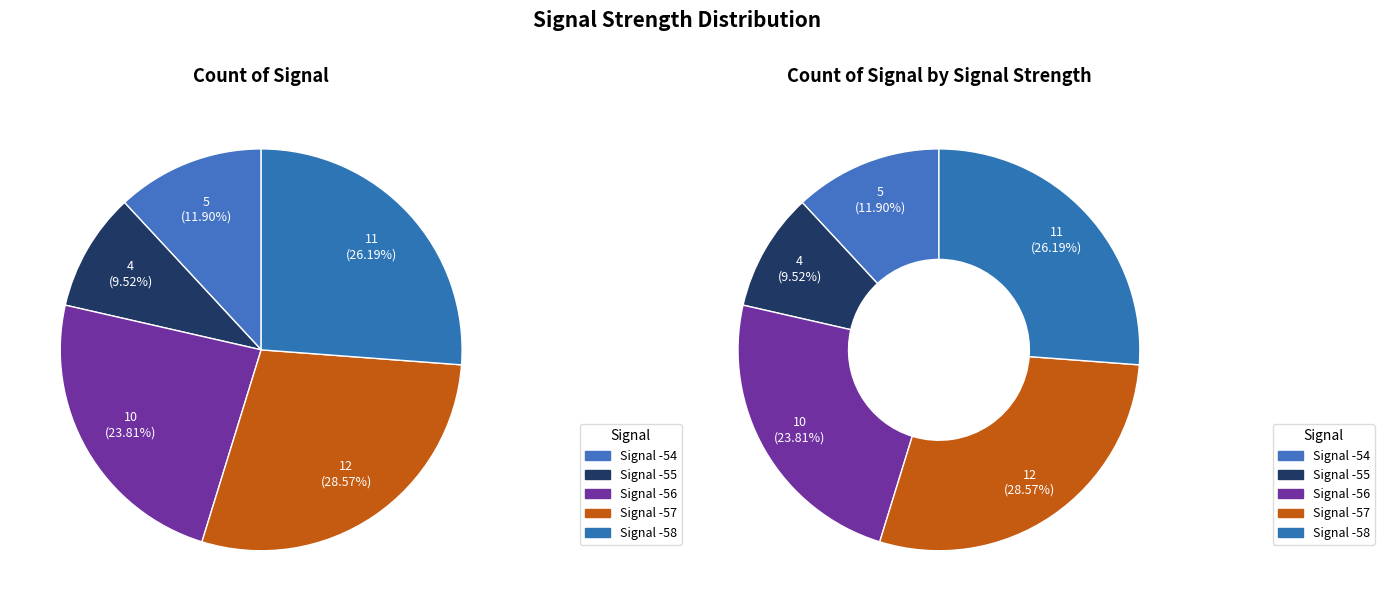

How many slices are in this pie chart?

5